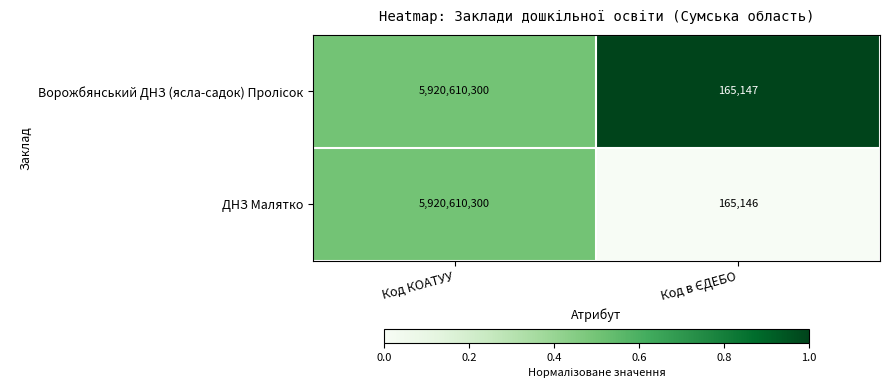

Which category has the highest value in the ДНЗ Малятко series?

Код КОАТУУ